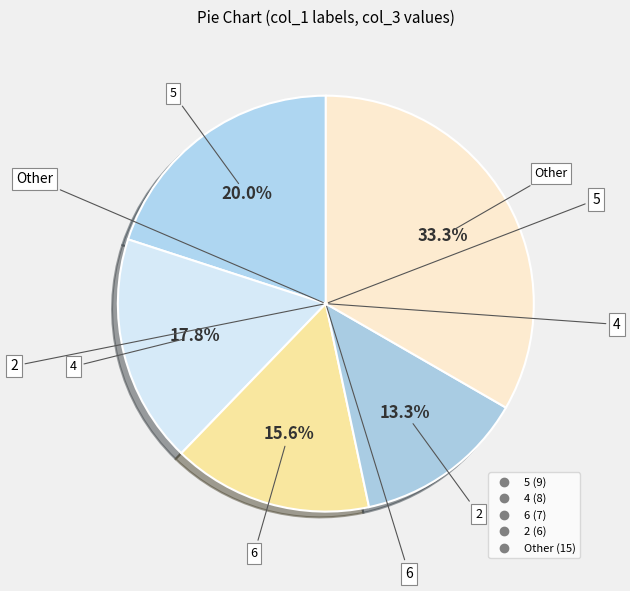

How many slices are in this pie chart?

5